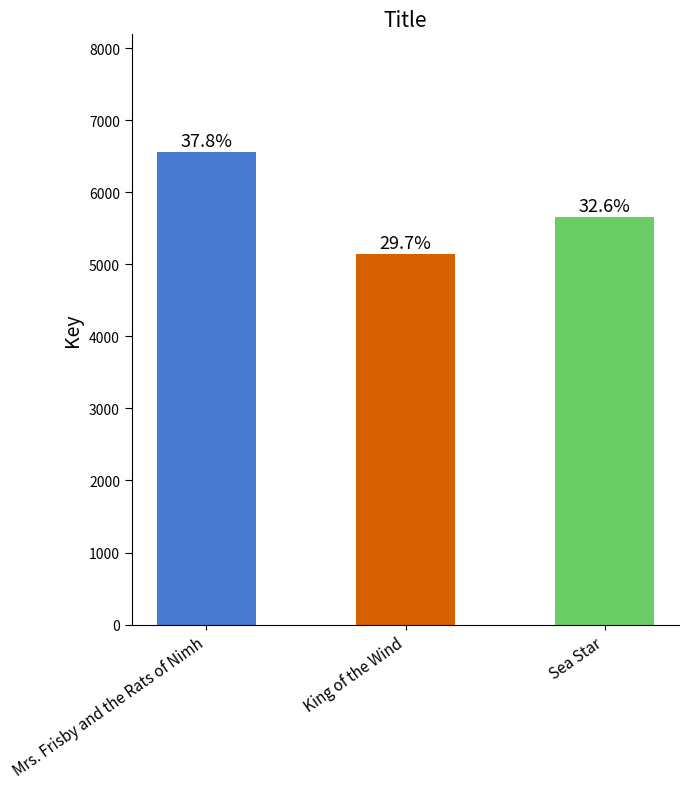

Does the chart contain any negative values?

No